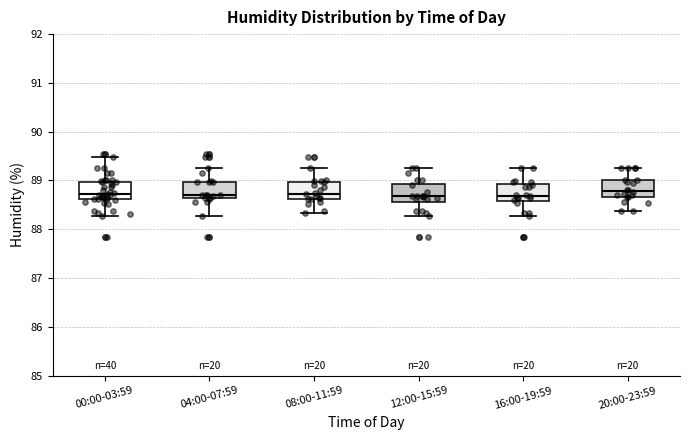

Where is the upper edge of the box for 16:00-19:59 on the y-axis? The values are not printed on the chart, so give them approximately, as read against the axis.

88.9